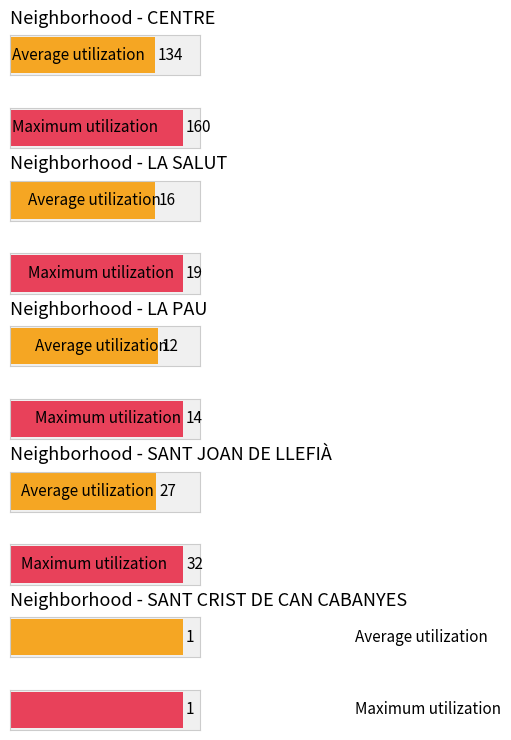

Which label corresponds to the largest value in the chart?

CENTRE